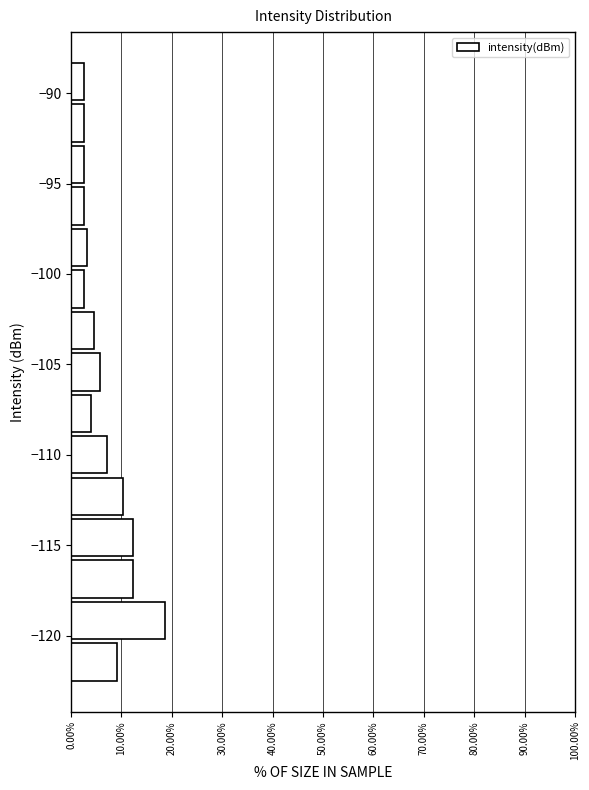

What is the length of the bar covering -111.0 to -108.5 on the y-axis? Neither the bar edges nor the lengths are printed on the chart, so give them approximately, as read against the axes.

7